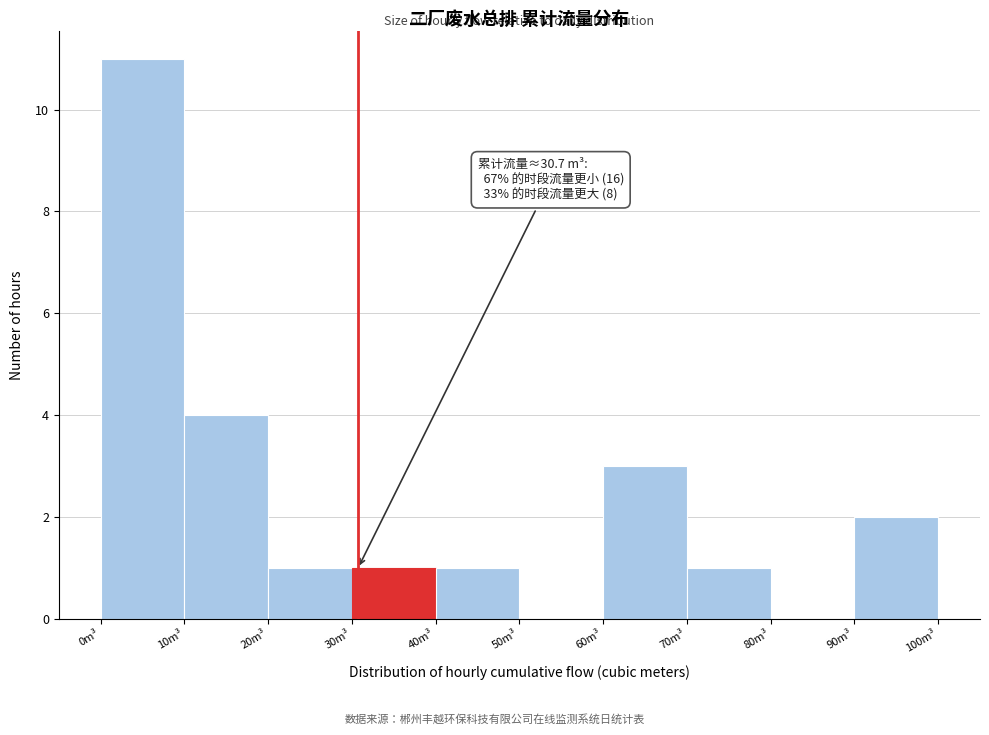

Which range on the x-axis has the tallest bar?

0 to 10